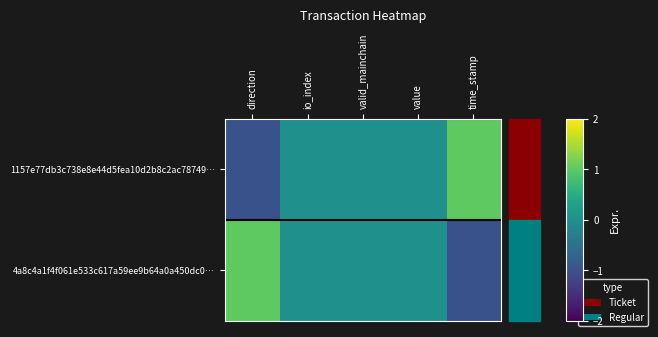

Which has a higher value, value or valid_mainchain?

value